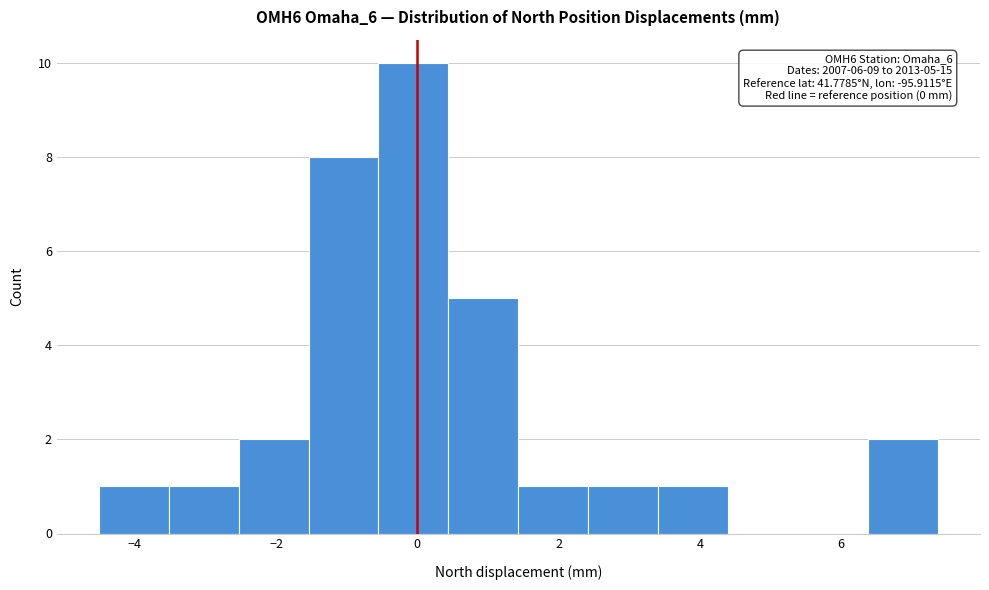

Over which range of the x-axis is the bar tallest?

-0.6 to 0.4